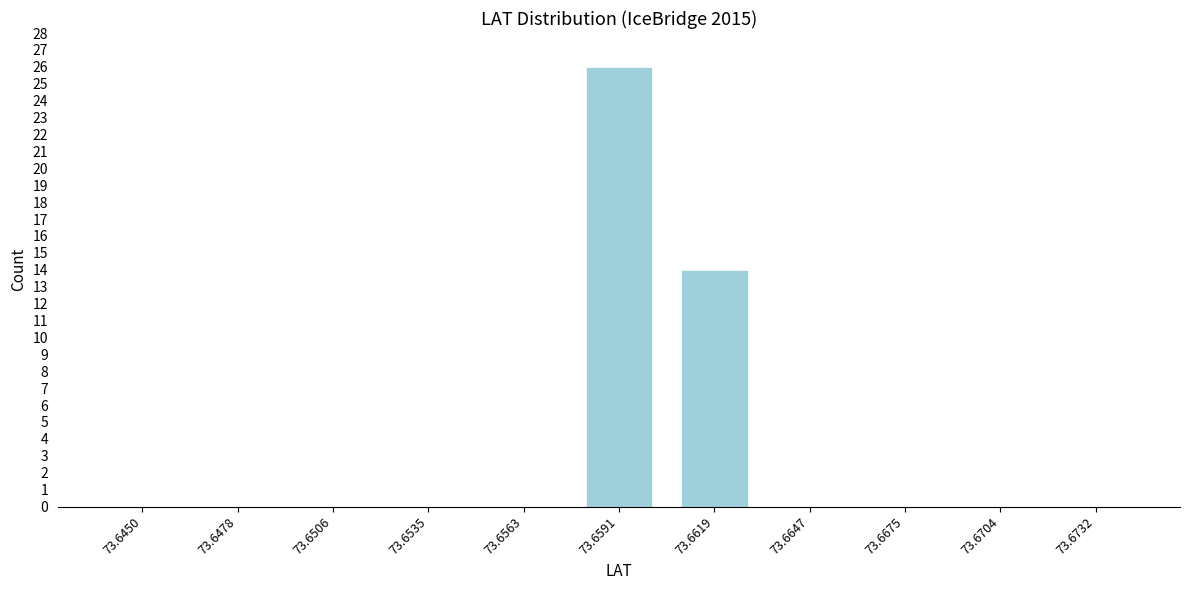

Reading left to right, transcribe all the data shown in this chart.

73.6450=0	73.6478=0	73.6506=0	73.6535=0	73.6563=0	73.6591=26	73.6619=14	73.6647=0	73.6675=0	73.6704=0	73.6732=0